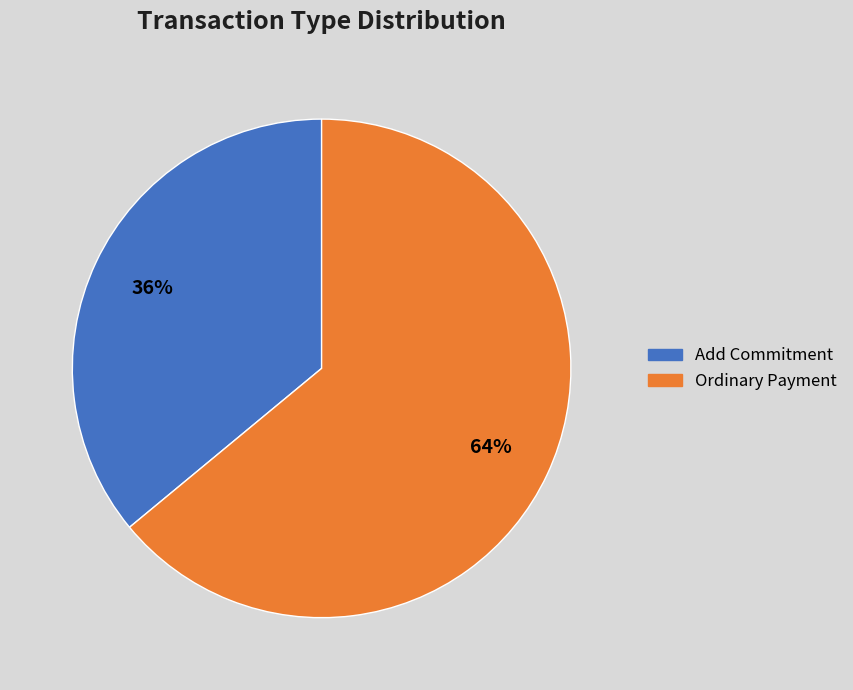

Which category accounts for the majority?

Ordinary Payment